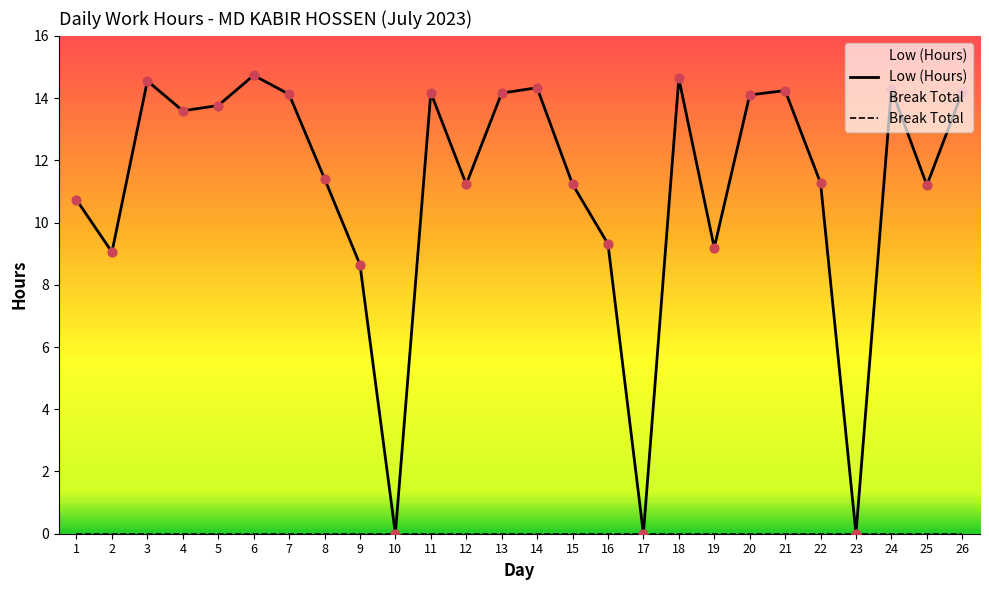

At how many categories does at least one series exceed 0?

23